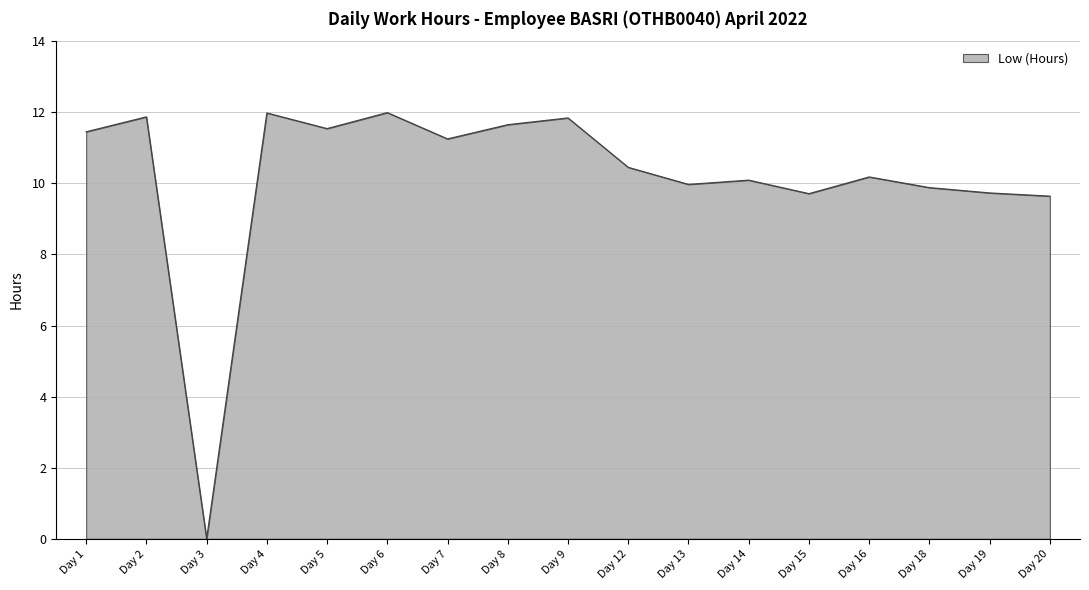

Count the number of data series in this chart.

1